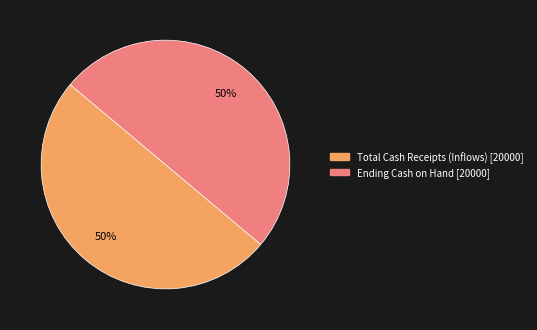

To the nearest percent, what is the average slice percentage?

50%